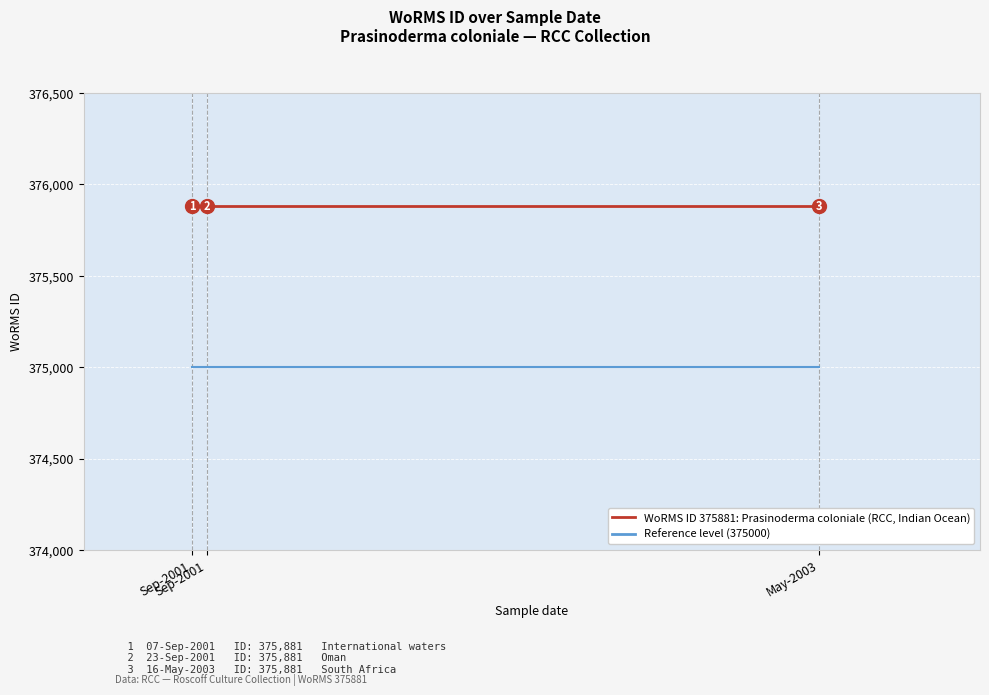

At which category is the sum across all series the highest?

Sep-2001